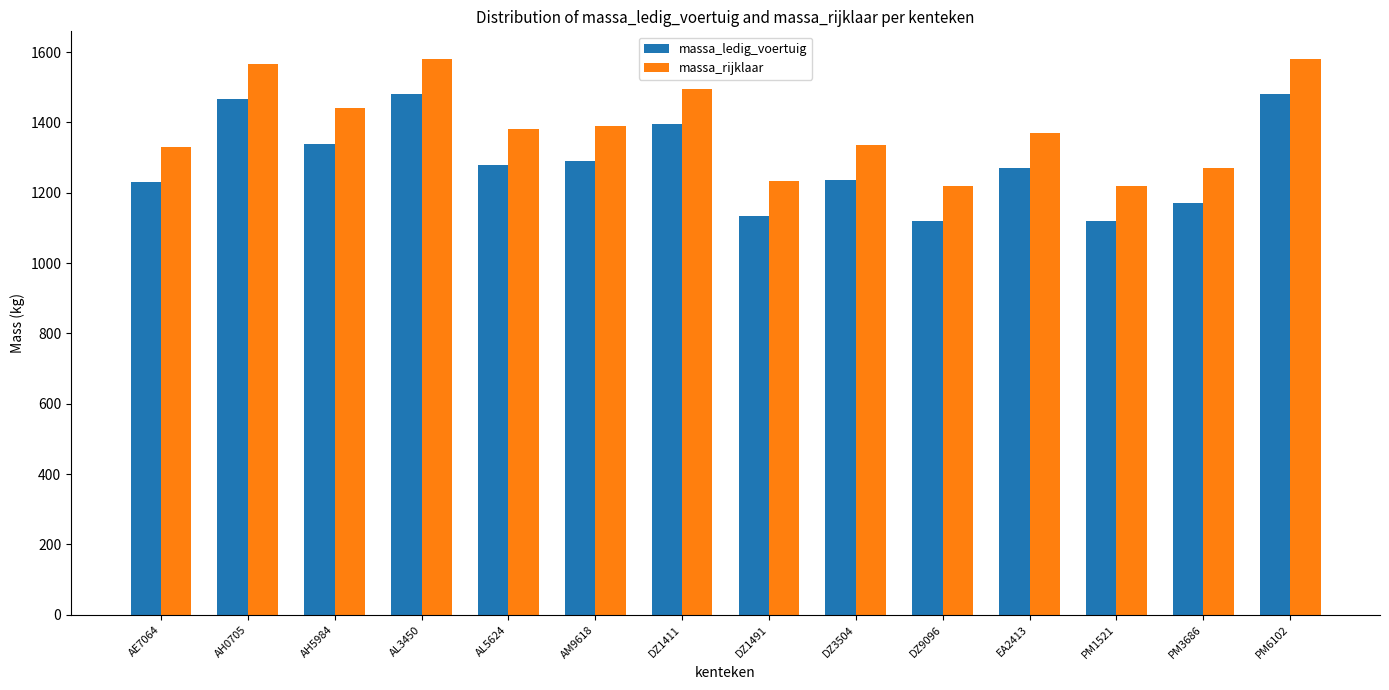

What is the maximum value for massa_ledig_voertuig?

1480